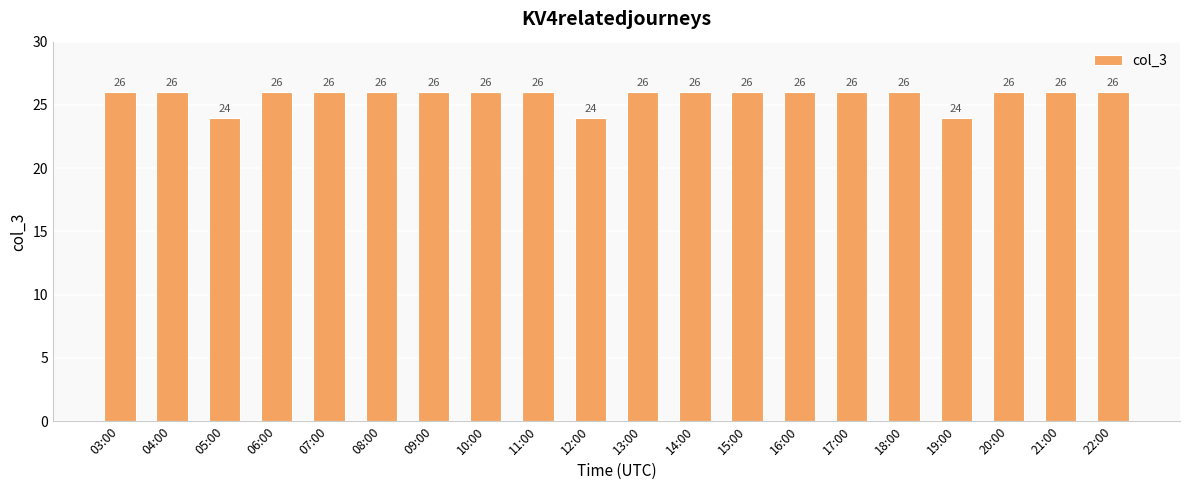

What is the difference between the values at 19:00 and 07:00?

2